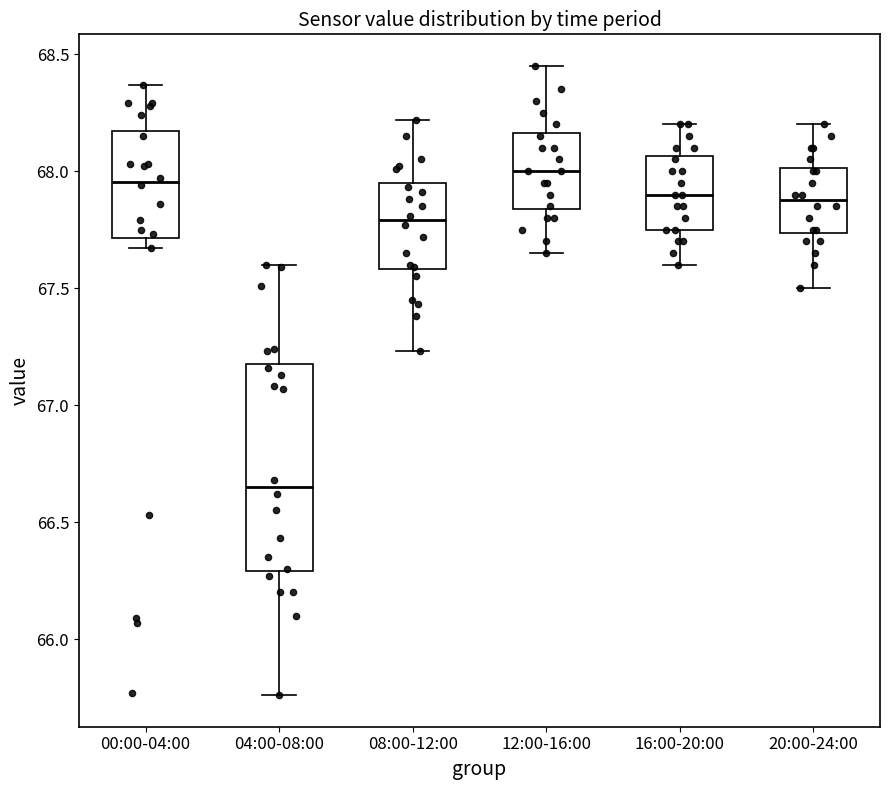

Reading left to right, transcribe this box plot: for each box, give where its median line is, the range the box spans, and where its two whiskers end, as read against the y-axis. The values are not printed on the chart, so give them approximately, as read against the axis.

00:00-04:00: median 67.95, box 67.70 to 68.15, whiskers 67.65 to 68.35
04:00-08:00: median 66.65, box 66.30 to 67.20, whiskers 65.75 to 67.60
08:00-12:00: median 67.80, box 67.60 to 67.95, whiskers 67.25 to 68.20
12:00-16:00: median 68.00, box 67.85 to 68.15, whiskers 67.65 to 68.45
16:00-20:00: median 67.90, box 67.75 to 68.05, whiskers 67.60 to 68.20
20:00-24:00: median 67.90, box 67.75 to 68.00, whiskers 67.50 to 68.20